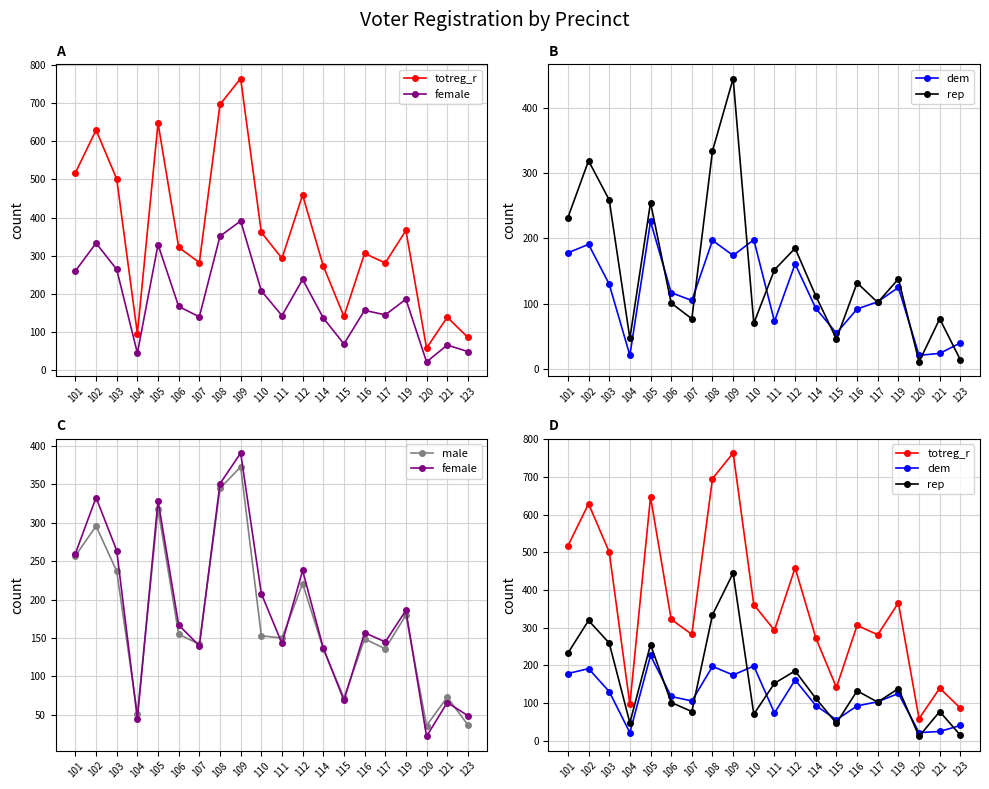

True or false: totreg_r has a value of 58 at 120.

True